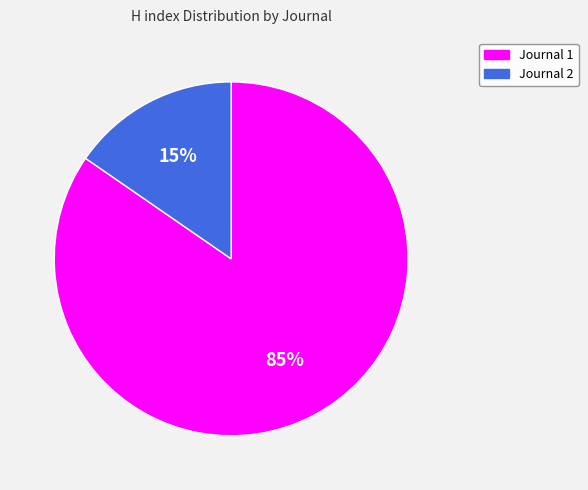

Does any single category account for the majority?

Yes